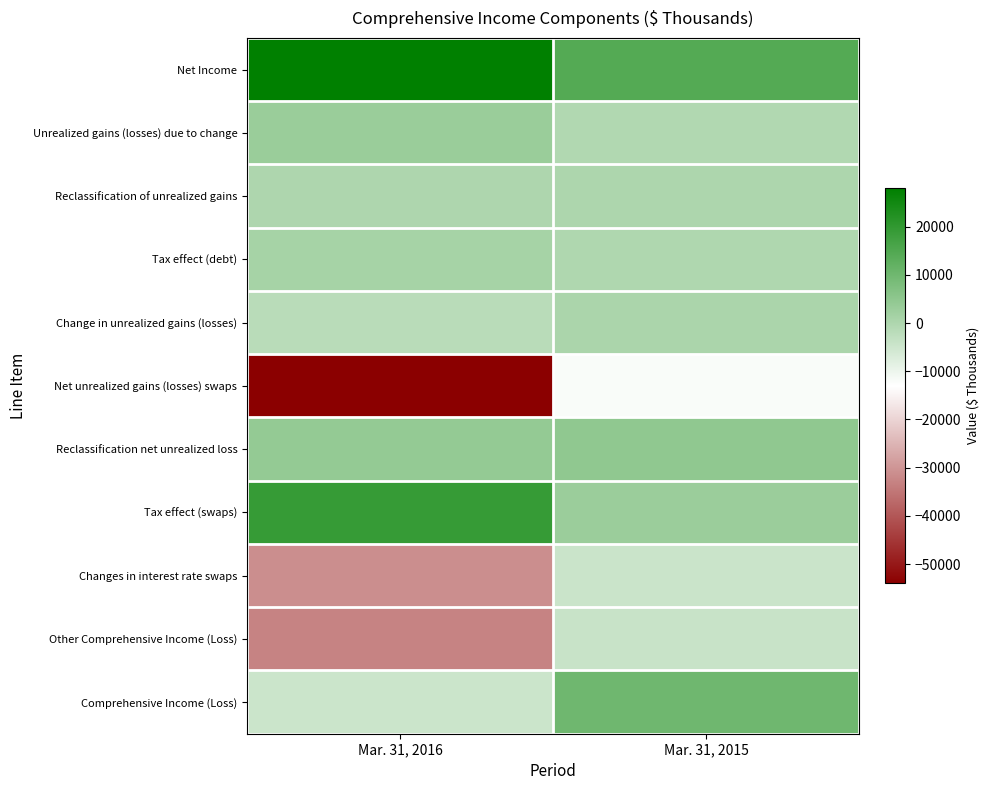

Reading left to right, list all the values displayed in this chart.

Net Income: Mar. 31, 2016=27924	Mar. 31, 2015=14230
Unrealized gains (losses) due to change: Mar. 31, 2016=3046	Mar. 31, 2015=-595
Reclassification of unrealized gains: Mar. 31, 2016=-97	Mar. 31, 2015=0
Tax effect (debt): Mar. 31, 2016=1121	Mar. 31, 2015=-226
Change in unrealized gains (losses): Mar. 31, 2016=-1828	Mar. 31, 2015=369
Net unrealized gains (losses) swaps: Mar. 31, 2016=-53963	Mar. 31, 2015=-12144
Reclassification net unrealized loss: Mar. 31, 2016=4044	Mar. 31, 2015=4620
Tax effect (swaps): Mar. 31, 2016=18971	Mar. 31, 2015=2859
Changes in interest rate swaps: Mar. 31, 2016=-30948	Mar. 31, 2015=-4665
Other Comprehensive Income (Loss): Mar. 31, 2016=-32776	Mar. 31, 2015=-4296
Comprehensive Income (Loss): Mar. 31, 2016=-4852	Mar. 31, 2015=9934